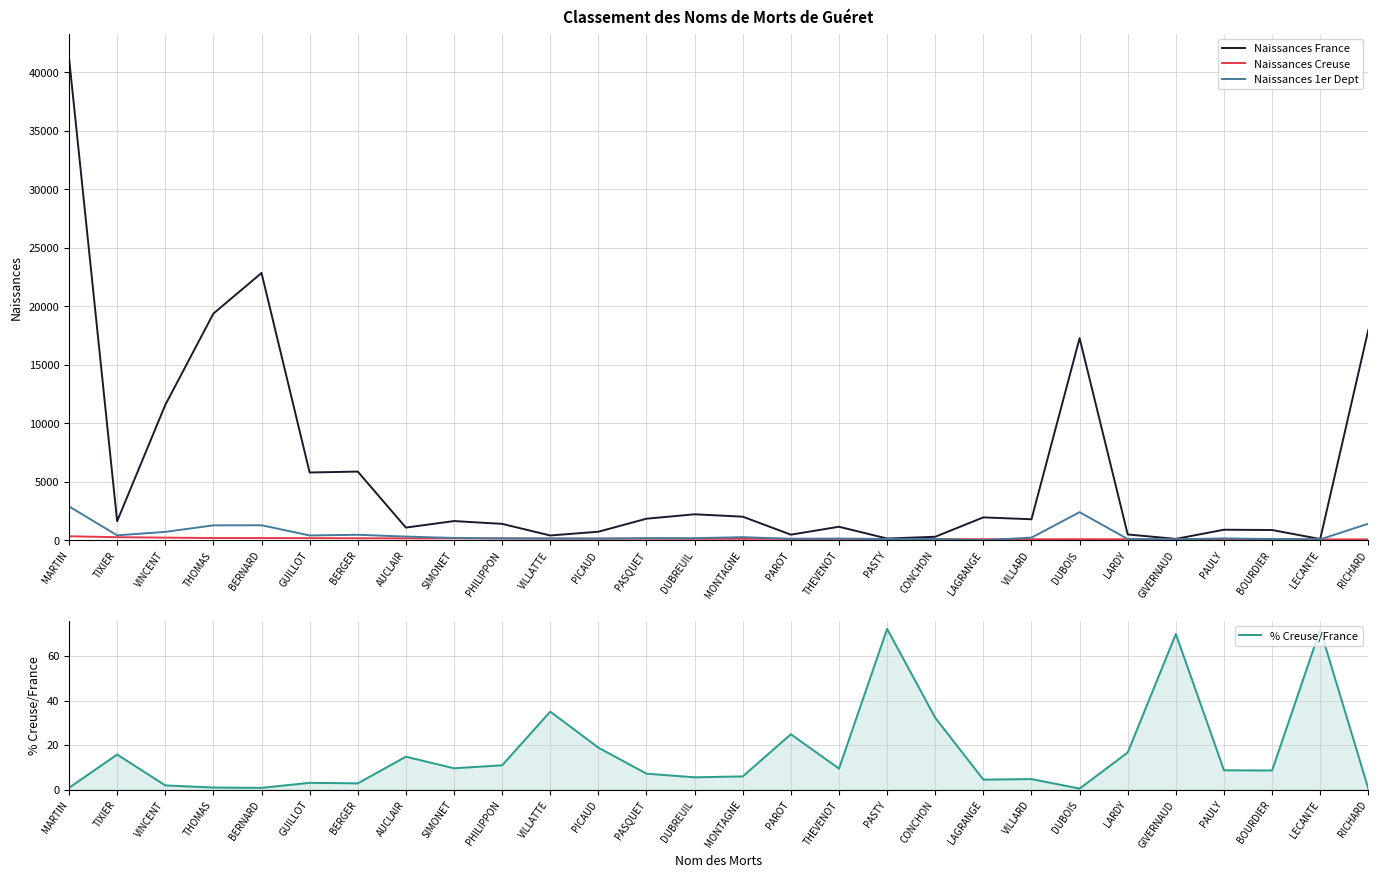

Reading left to right, transcribe all the data shown in this chart.

Naissances France: 41233.0	1622.0	11565.0	19373.0	22845.0	5789.0	5867.0	1081.0	1636.0	1397.0	405.0	726.0	1839.0	2216.0	2013.0	474.0	1151.0	144.0	294.0	1952.0	1791.0	17271.0	491.0	113.0	896.0	871.0	100.0	17983.0
Naissances Creuse: 338.0	256.0	221.0	186.0	185.0	178.0	166.0	160.0	157.0	153.0	142.0	137.0	132.0	123.0	120.0	118.0	109.0	104.0	95.0	88.0	85.0	84.0	82.0	79.0	78.0	75.0	72.0	72.0
Naissances 1er Dept: 2889.0	417.0	711.0	1271.0	1278.0	408.0	464.0	310.0	190.0	153.0	142.0	137.0	178.0	173.0	259.0	118.0	141.0	104.0	95.0	0.0	222.0	2396.0	101.0	79.0	154.0	101.0	72.0	1413.0
% Creuse/France: 0.8	15.8	1.9	1.0	0.8	3.1	2.8	14.8	9.6	10.9	35.1	18.9	7.2	5.5	6.0	24.9	9.5	72.2	32.3	4.5	4.8	0.5	16.7	69.9	8.7	8.6	72.0	0.4